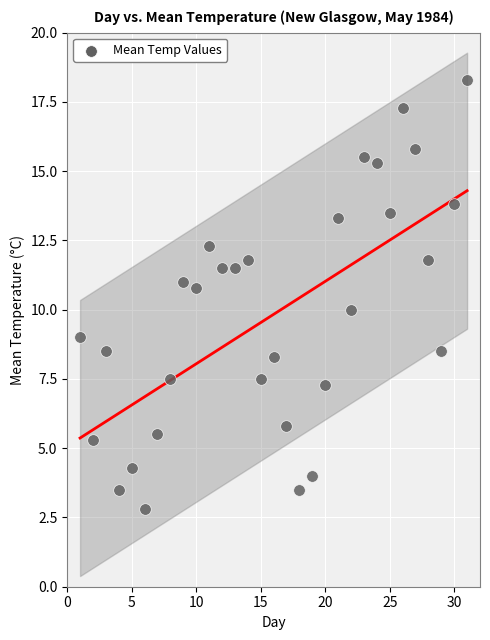

What is the range of X values (max minus min)?

30.0